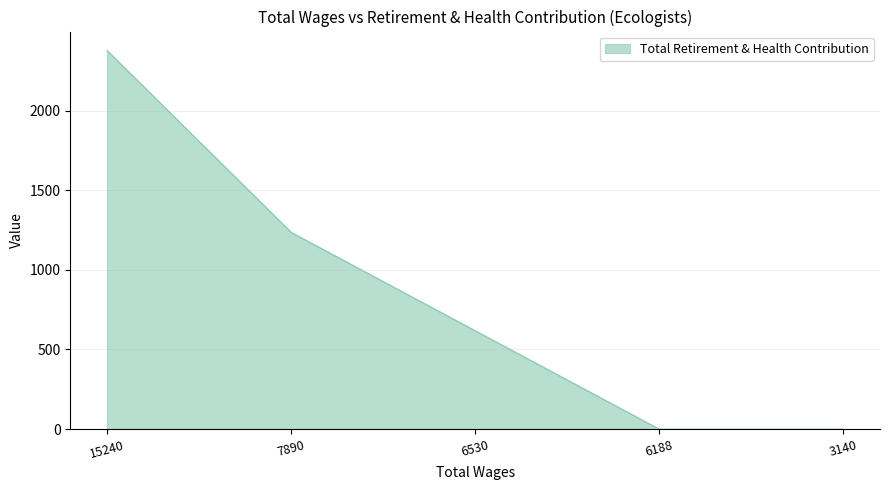

At which category does the chart reach its peak across all series?

15240